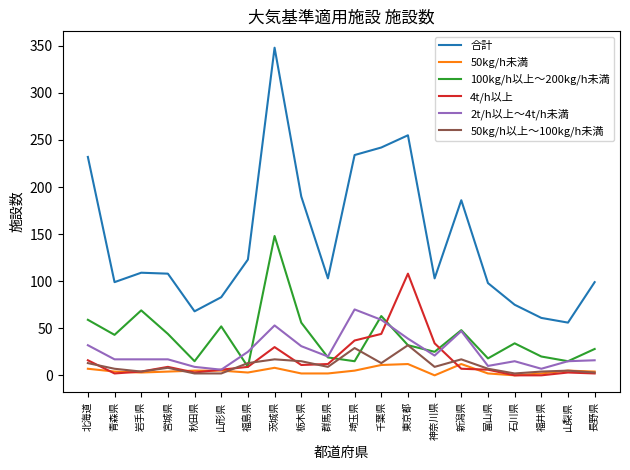

Is this an area chart (filled region under the line)?

No